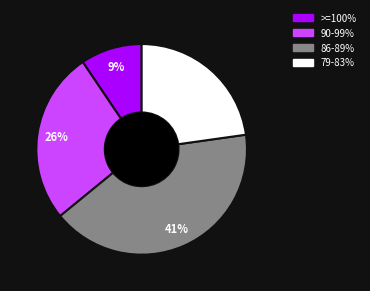

Which category has the biggest portion of the pie?

86-89%